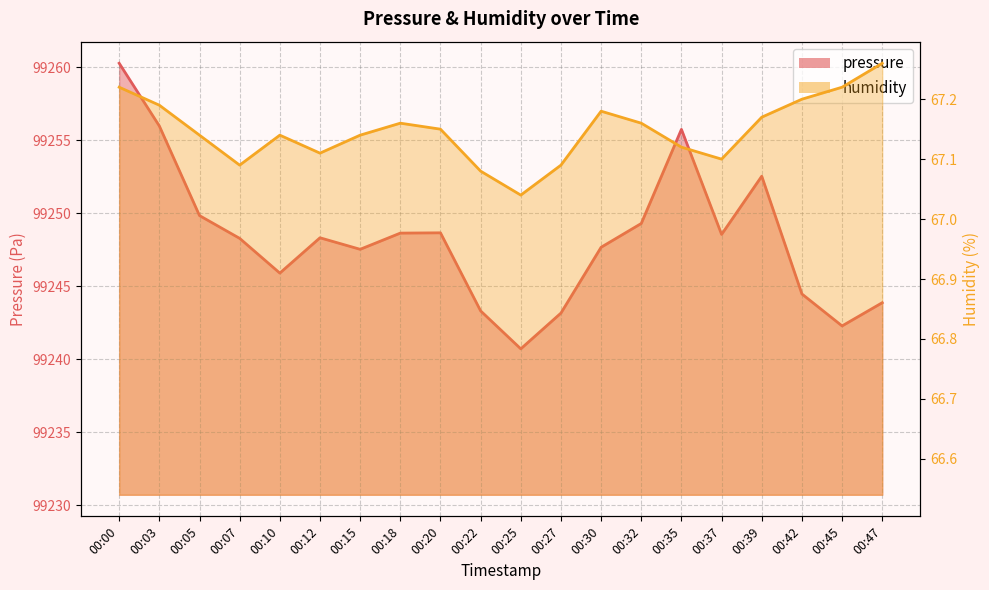

What are all the series names shown in the legend?

pressure, humidity